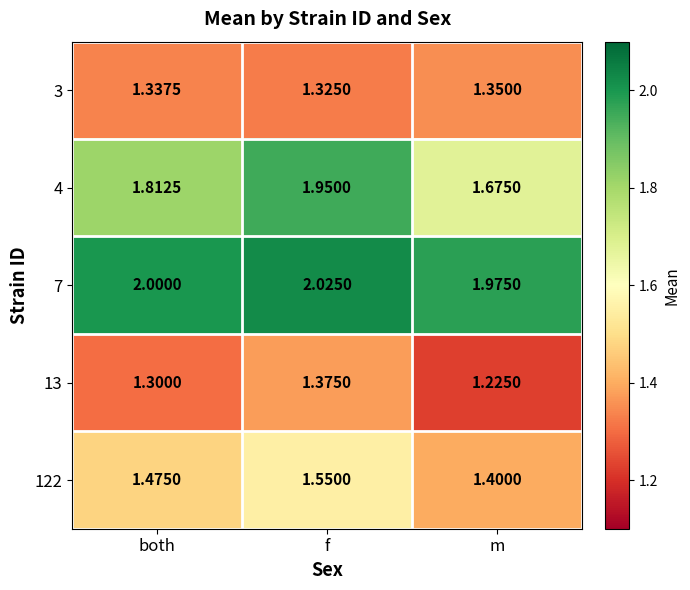

Which category has the highest value in the 4 series?

f